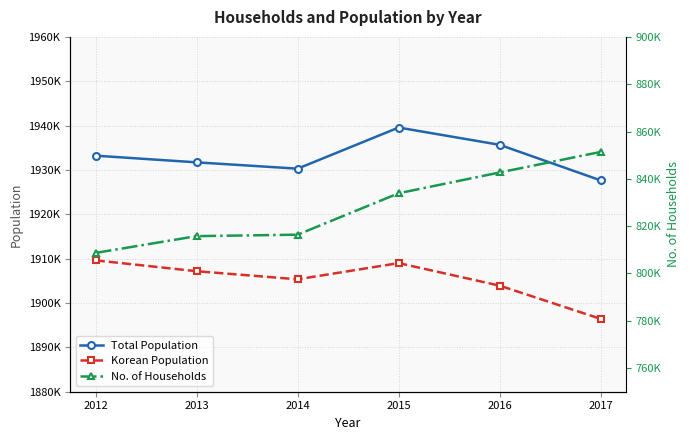

Reading right to left, transcribe all the data shown in this chart.

Total Population: 2017=1927645	2016=1935664	2015=1939562	2014=1930289	2013=1931716	2012=1933220
Korean Population: 2017=1896424	2016=1903914	2015=1908996	2014=1905345	2013=1907172	2012=1909618
No. of Households: 2017=851376	2016=842688	2015=833901	2014=816390	2013=815769	2012=808682